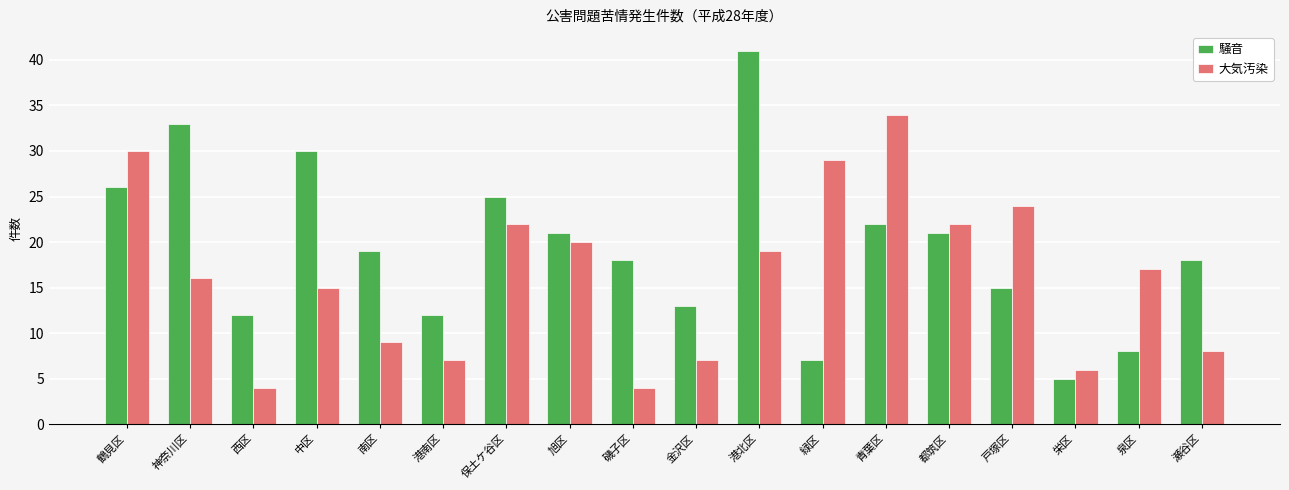

Rank the series by their maximum value, from highest to lowest.

騒音, 大気汚染